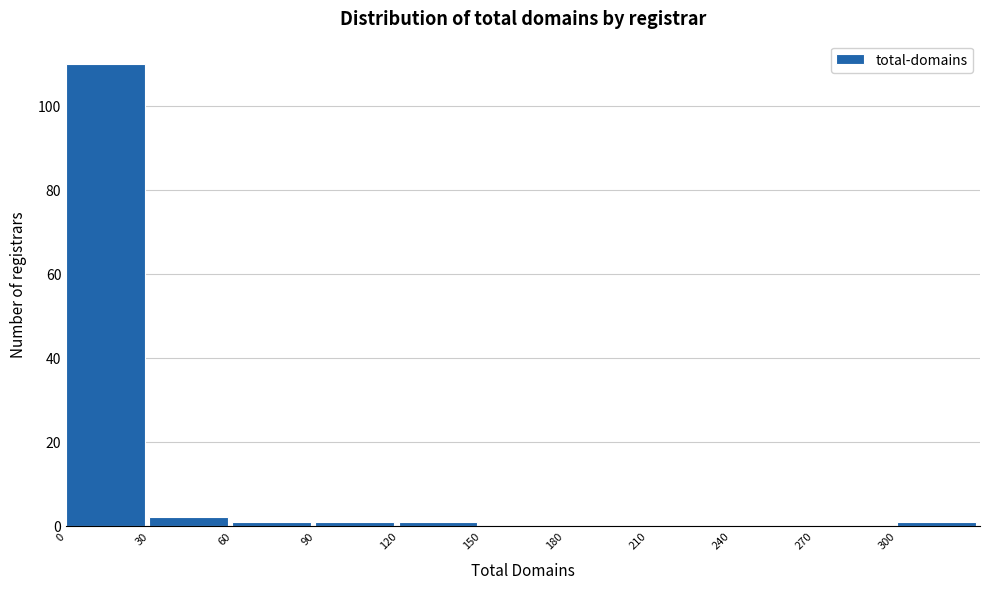

Reading left to right, list every bar in this chart as the range it spans on the x-axis followed by its height. The values are not printed on the chart, so give them approximately, as read against the axis.

0 to 30: 110
30 to 60: 2
60 to 90: under 2
90 to 120: under 2
120 to 150: under 2
150 to 180: 0
180 to 210: 0
210 to 240: 0
240 to 270: 0
270 to 300: 0
300 to 330: under 2